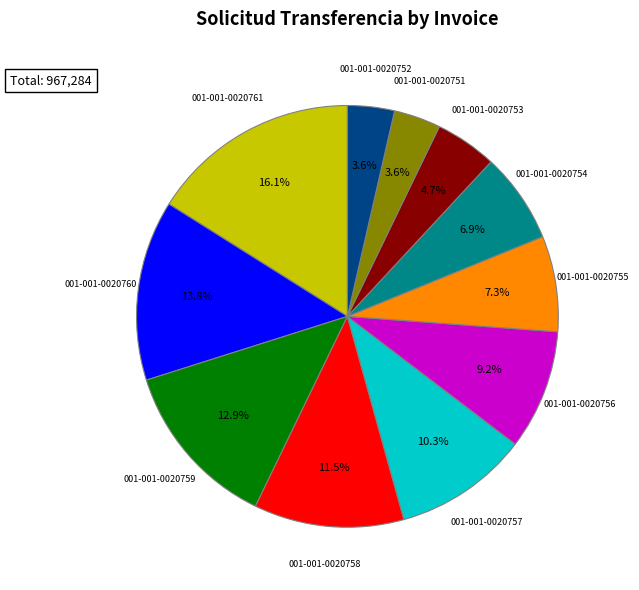

Is 001-001-0020757 the majority of the pie?

No